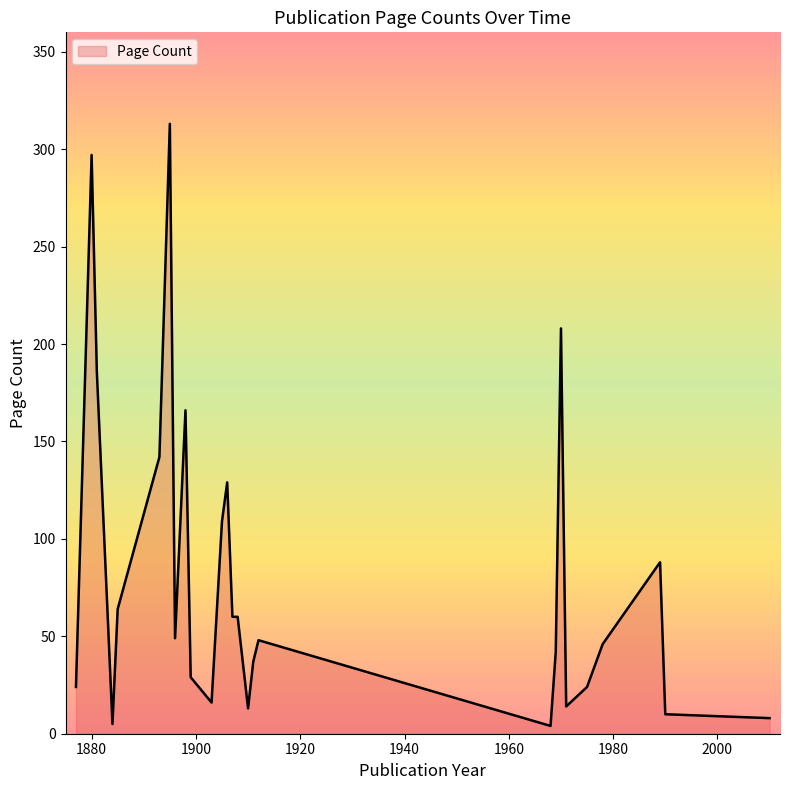

What is the difference between the maximum and minimum values?

309